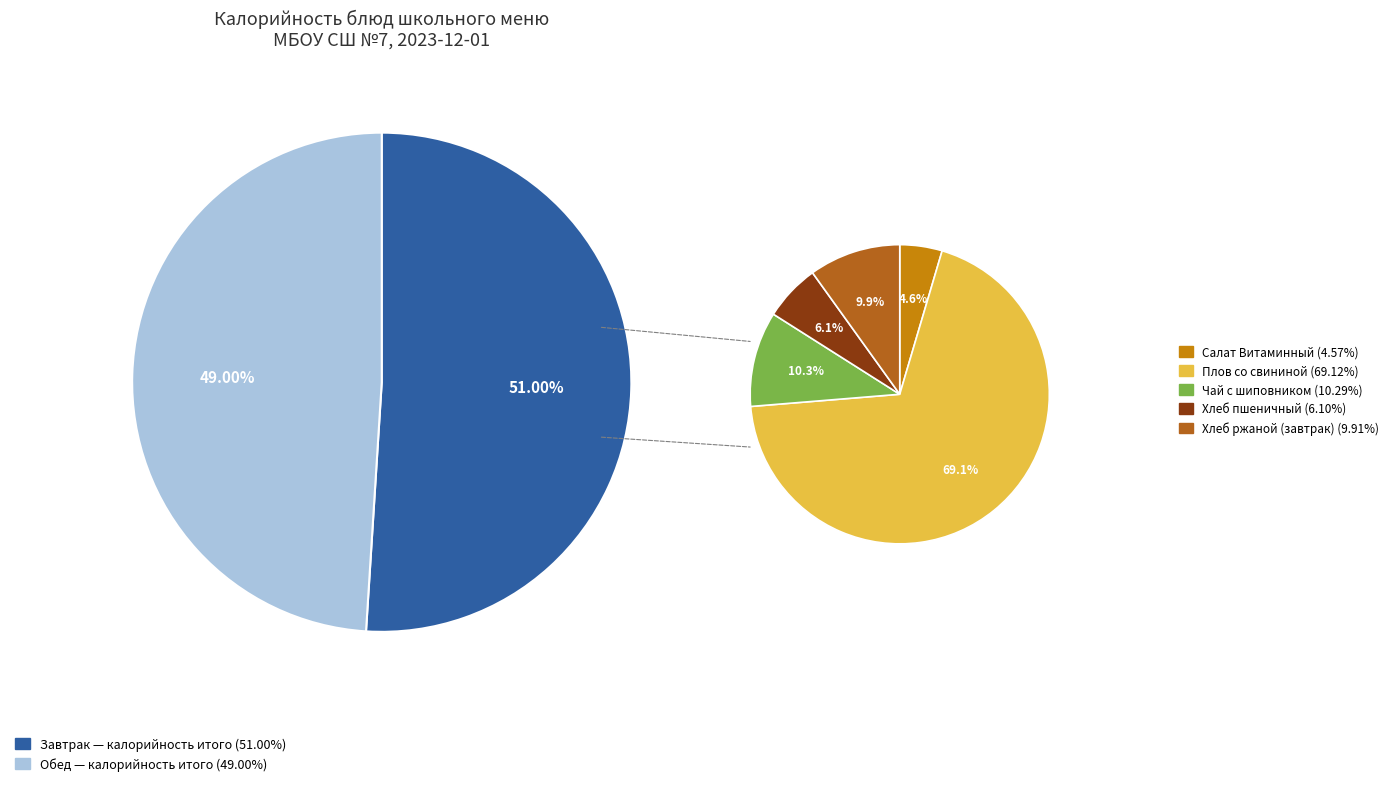

Do Завтрак (итого калорийность) and Обед (итого калорийность) together represent more than half of the pie?

Yes